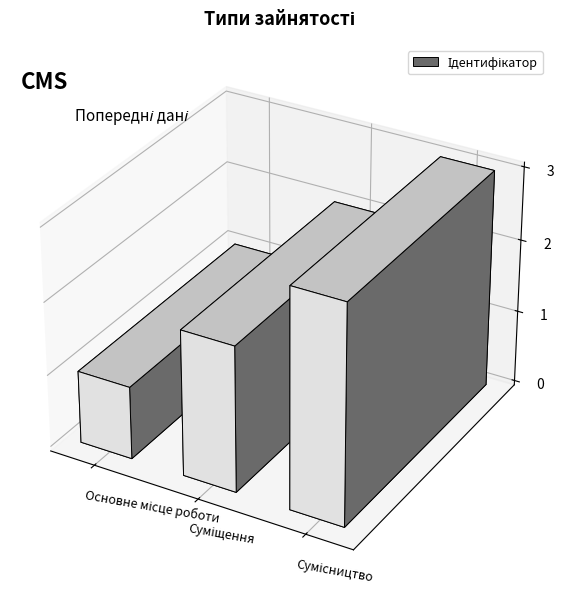

Rank the categories by value from highest to lowest.

Сумісництво, Суміщення, Основне місце роботи